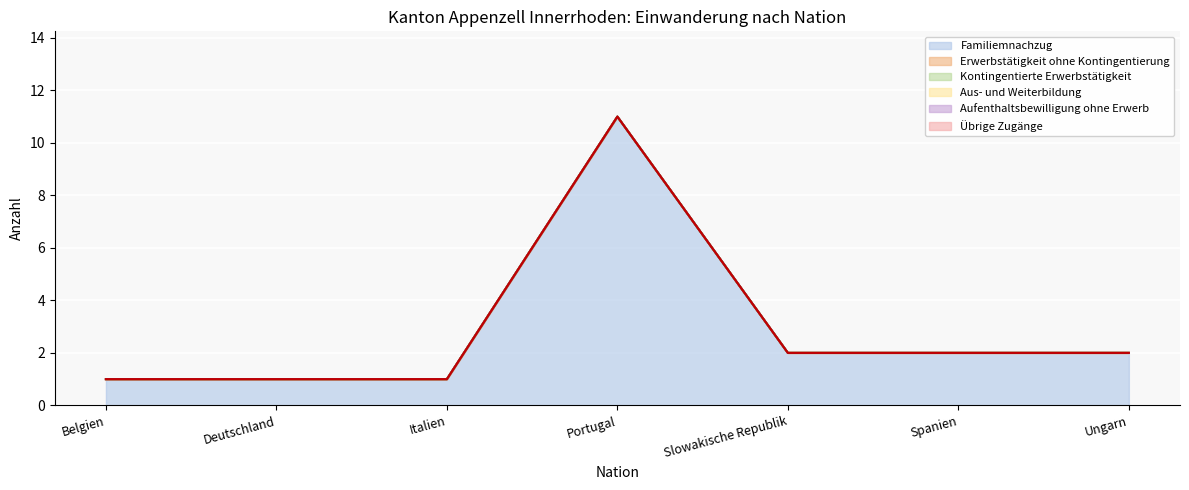

Count the number of categories in the chart.

7